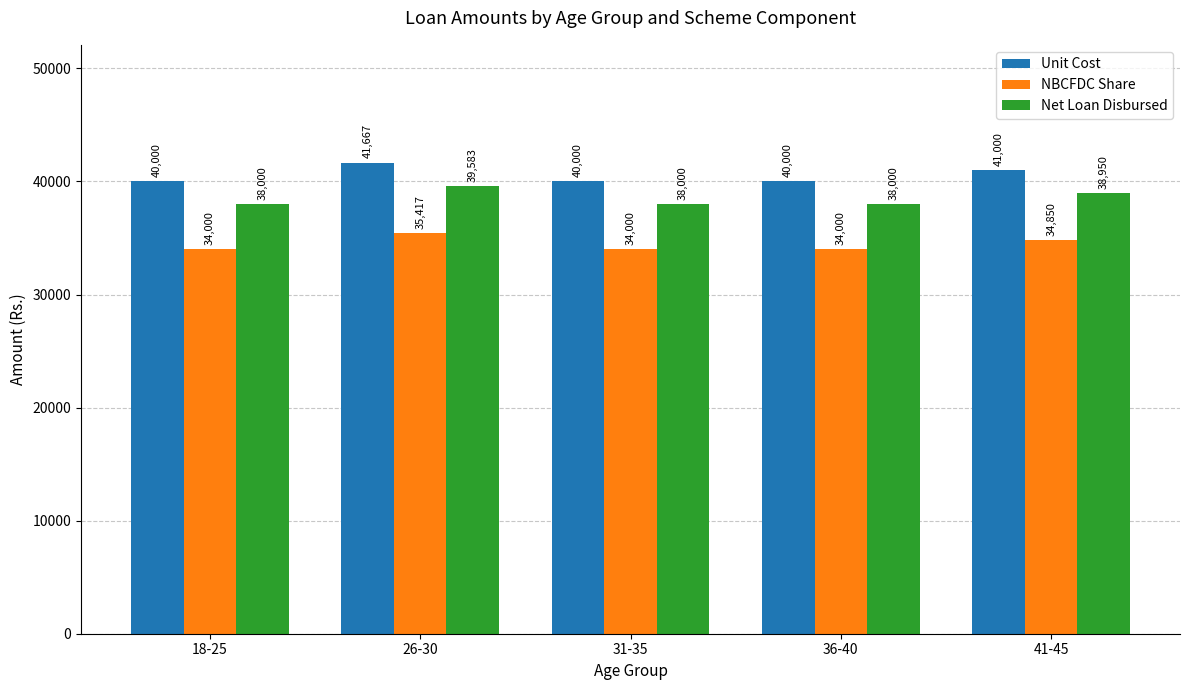

What is the difference between the maximum and minimum values in the NBCFDC Share series?

1417